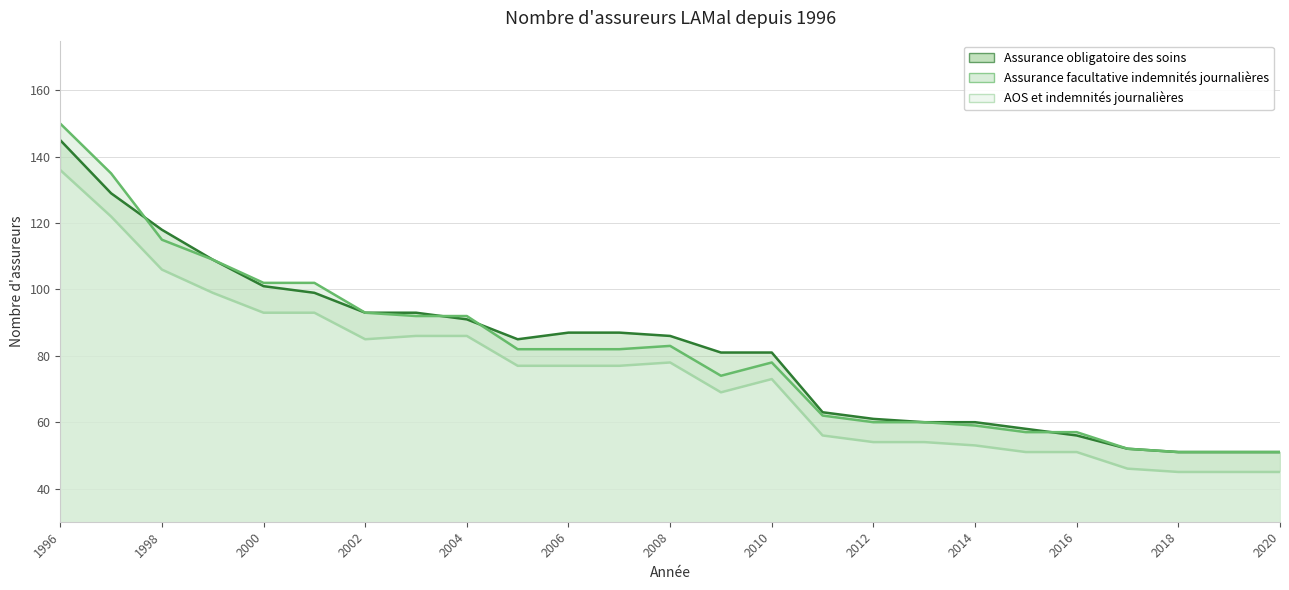

At how many categories does at least one series exceed 140?

1